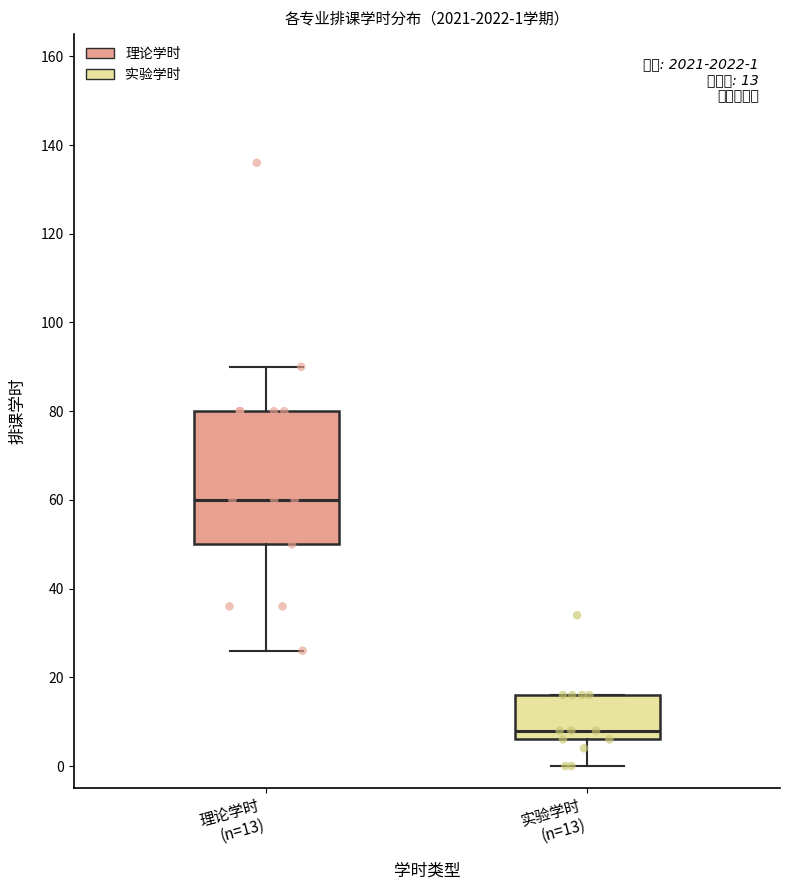

Which box has the lowest median line?

实验学时 (n=13)